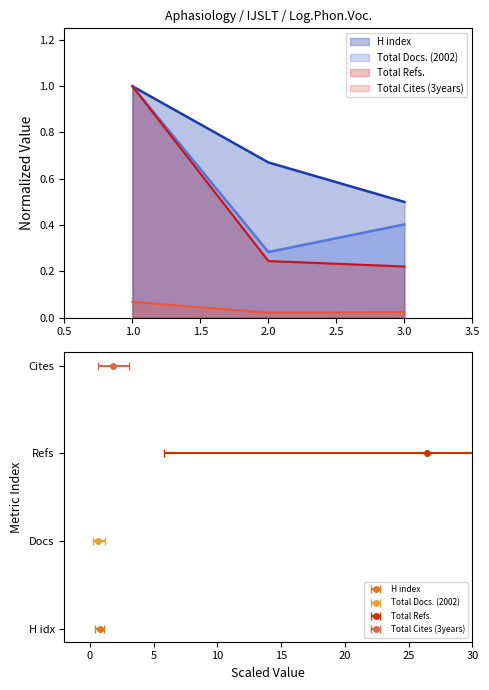

What is the maximum value shown in the chart?

1.0